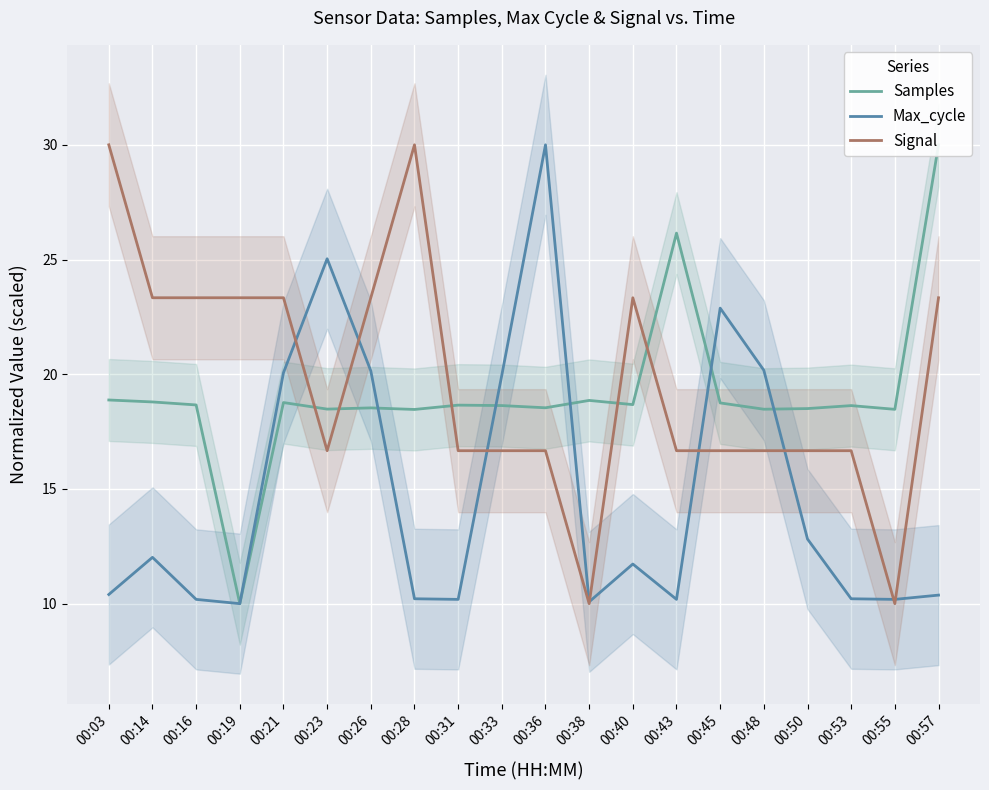

What is the minimum value for Max_cycle?

10.0